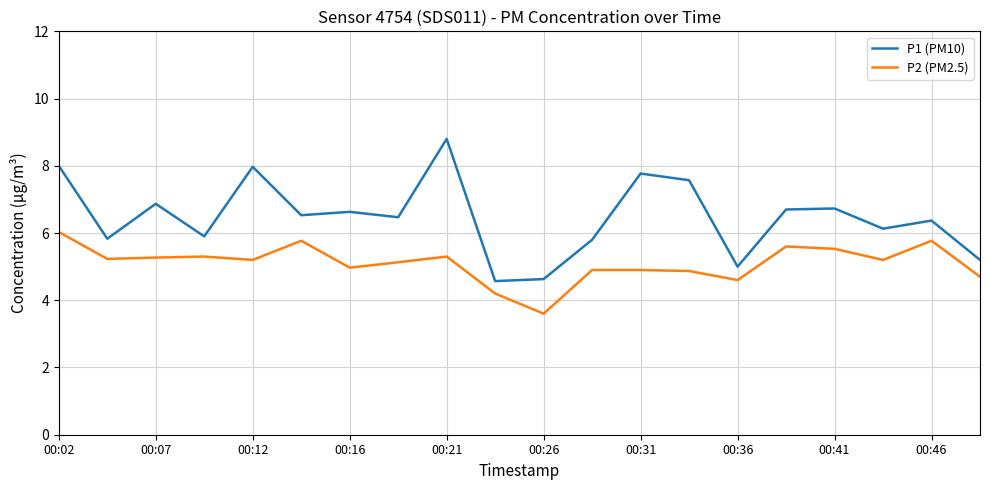

True or false: P2 (PM2.5) and P1 (PM10) intersect in this chart.

False